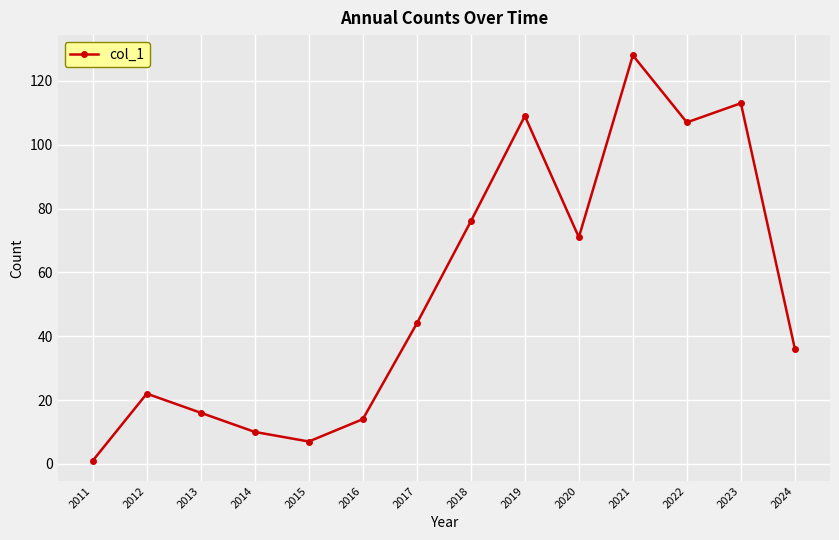

List the labels in order of value, largest first.

2021, 2023, 2019, 2022, 2018, 2020, 2017, 2024, 2012, 2013, 2016, 2014, 2015, 2011